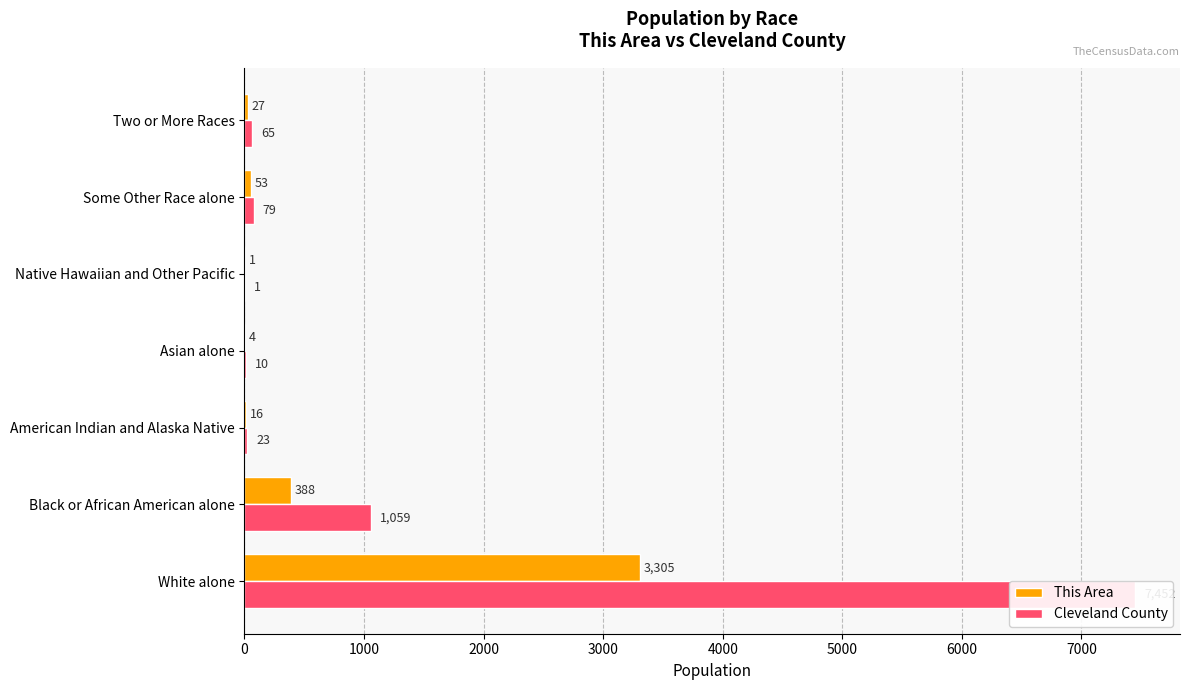

Is it true that This Area equals 26 at American Indian and Alaska Native?

False